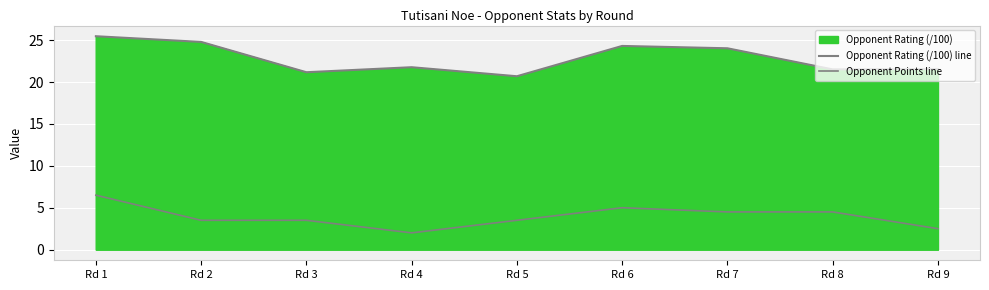

At which category is the sum across all series the highest?

Rd 1